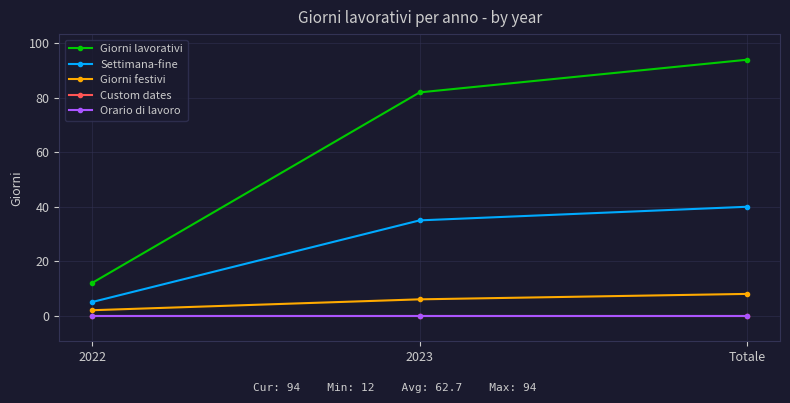

Is this an area chart (filled region under the line)?

No